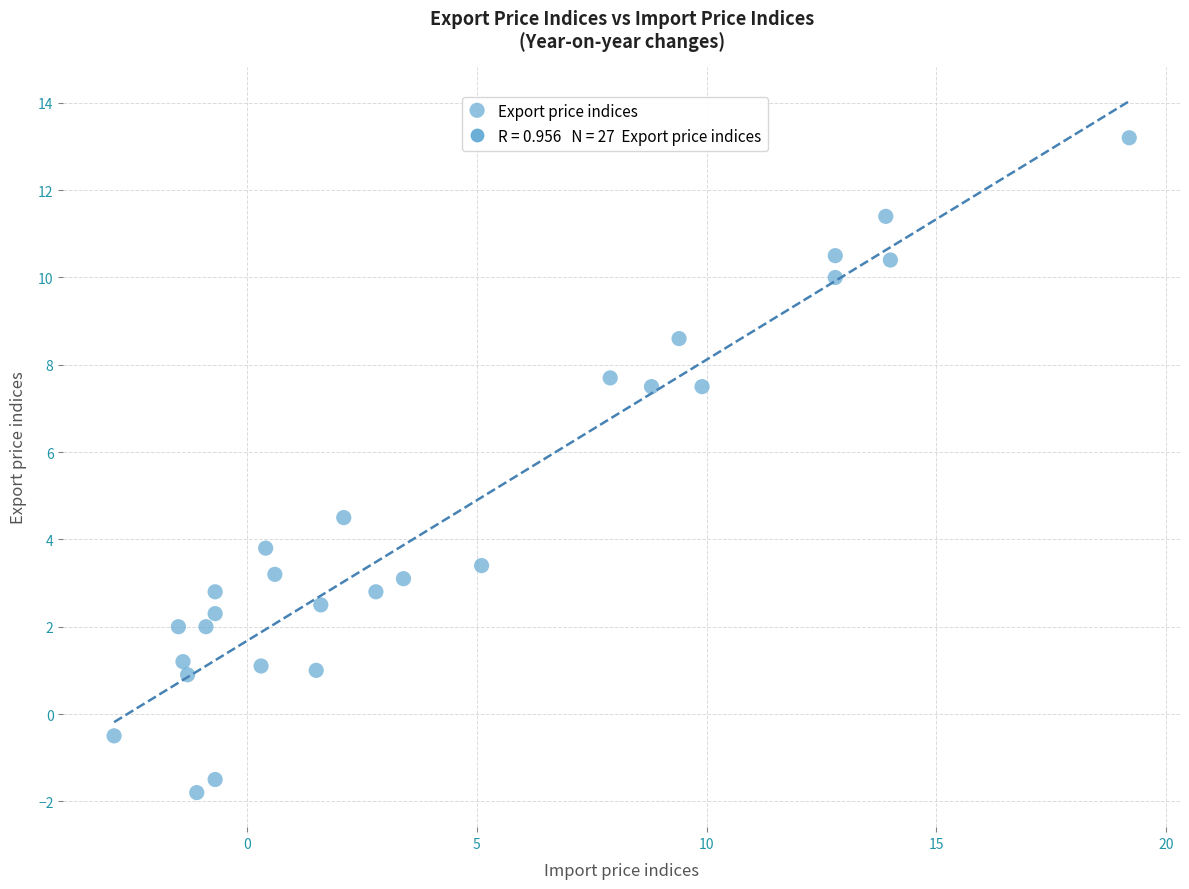

What is the range of Y values (max minus min)?

15.0